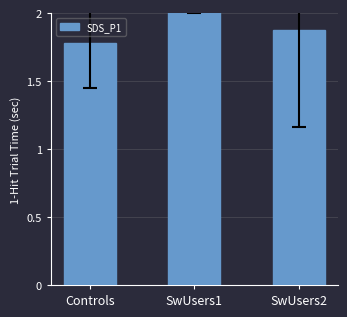

Does the chart contain any negative values?

No